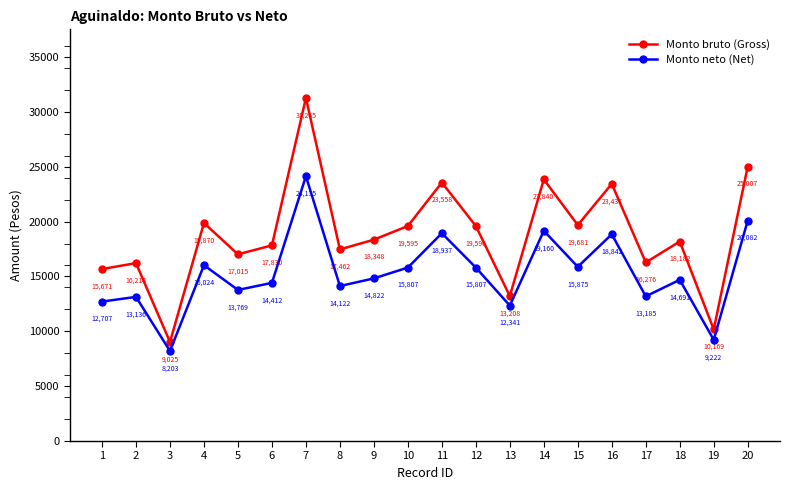

List the labels in order of Monto bruto (Gross) value, largest first.

7, 20, 14, 11, 16, 4, 15, 12, 10, 9, 18, 6, 8, 5, 17, 2, 1, 13, 19, 3